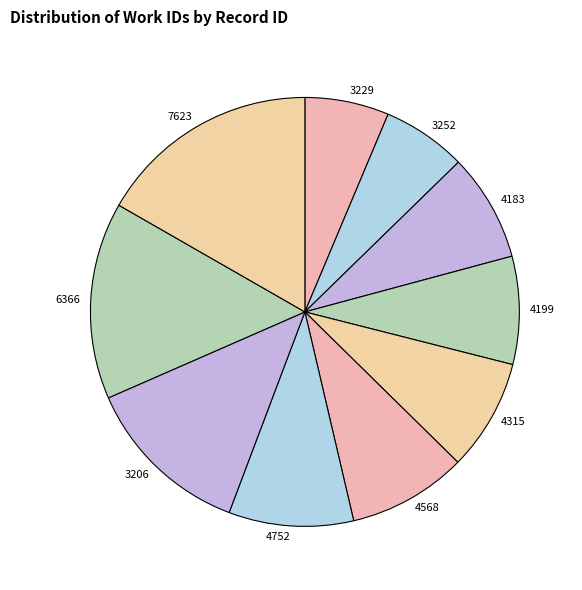

Is the sum of 3252 and 4183 greater than half?

No